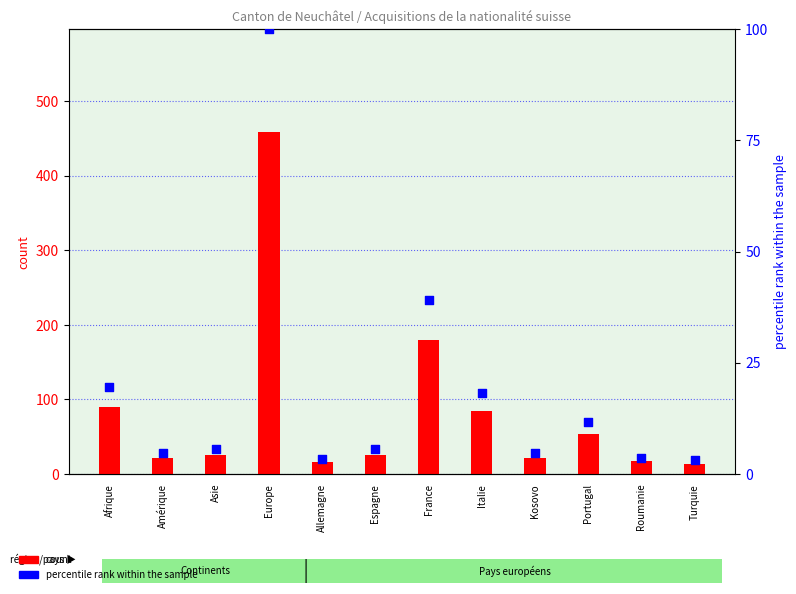

At which category is the sum across all series the highest?

Europe